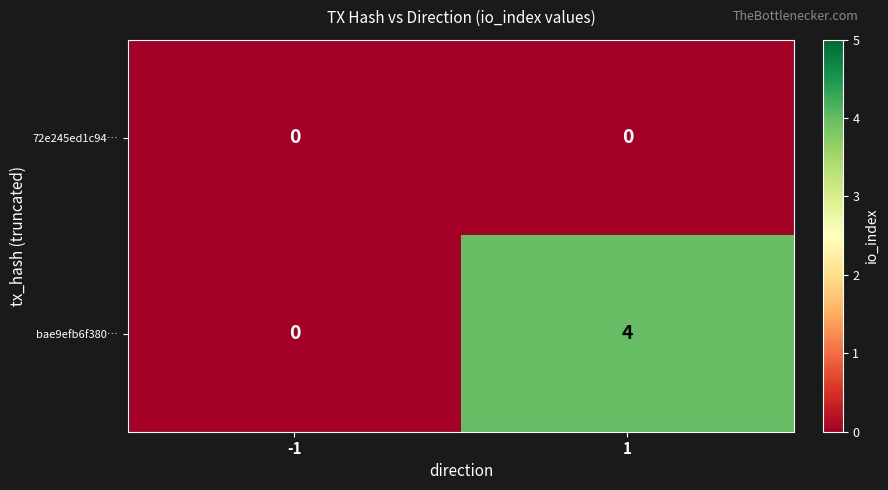

Which series changed the most between -1 and 1?

bae9efb6f380…